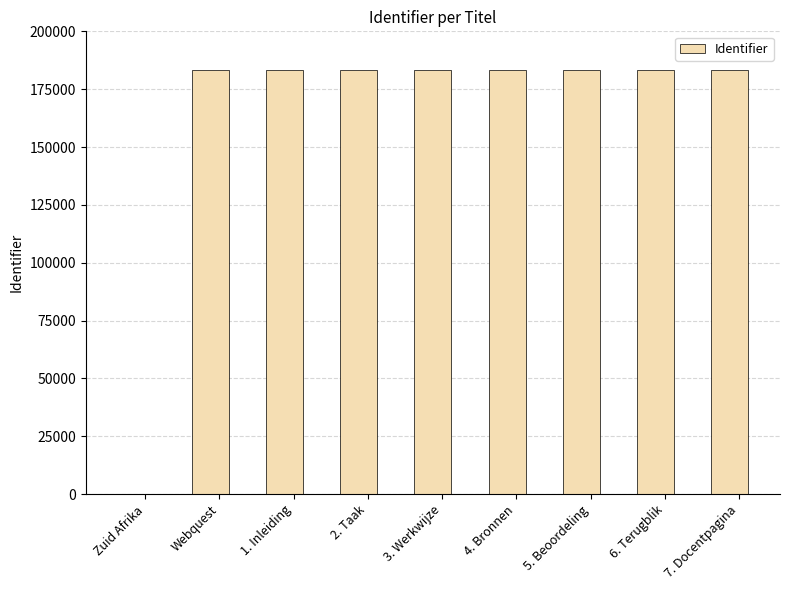

Approximately how many times larger is the value at Webquest compared to 5. Beoordeling?

1.0